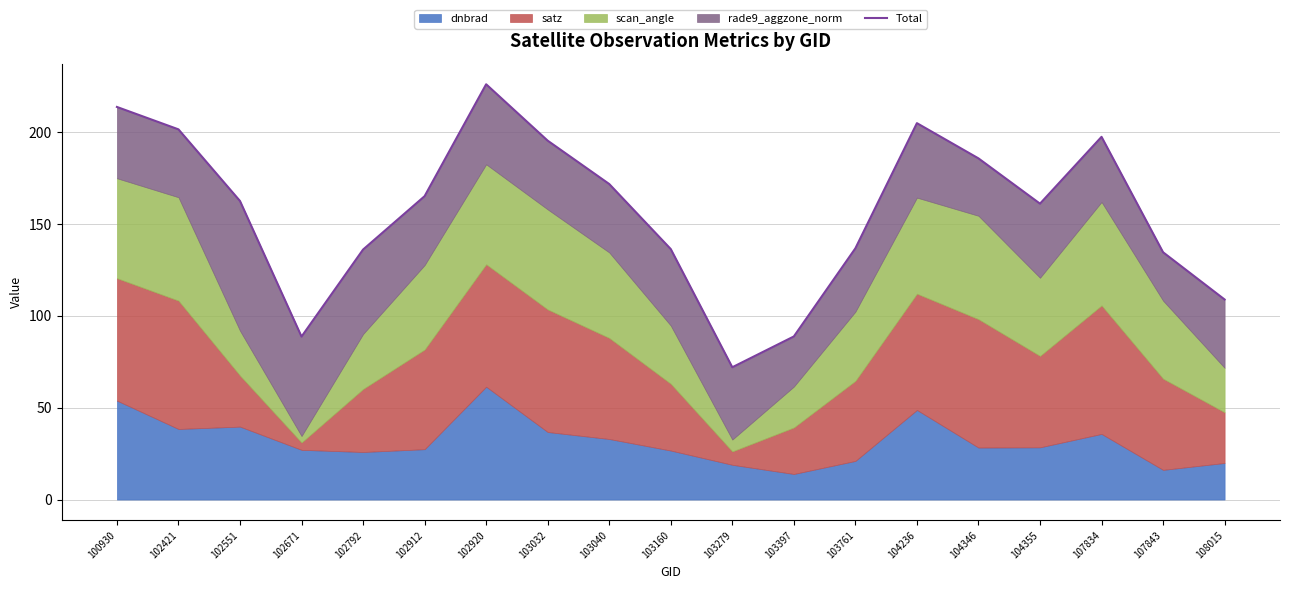

Reading left to right, what are all the values shown in this chart?

213.5	201.3	162.3	88.6	135.9	165.0	225.8	195.1	171.6	136.2	71.9	88.7	136.6	204.7	185.5	160.9	197.2	134.5	108.8